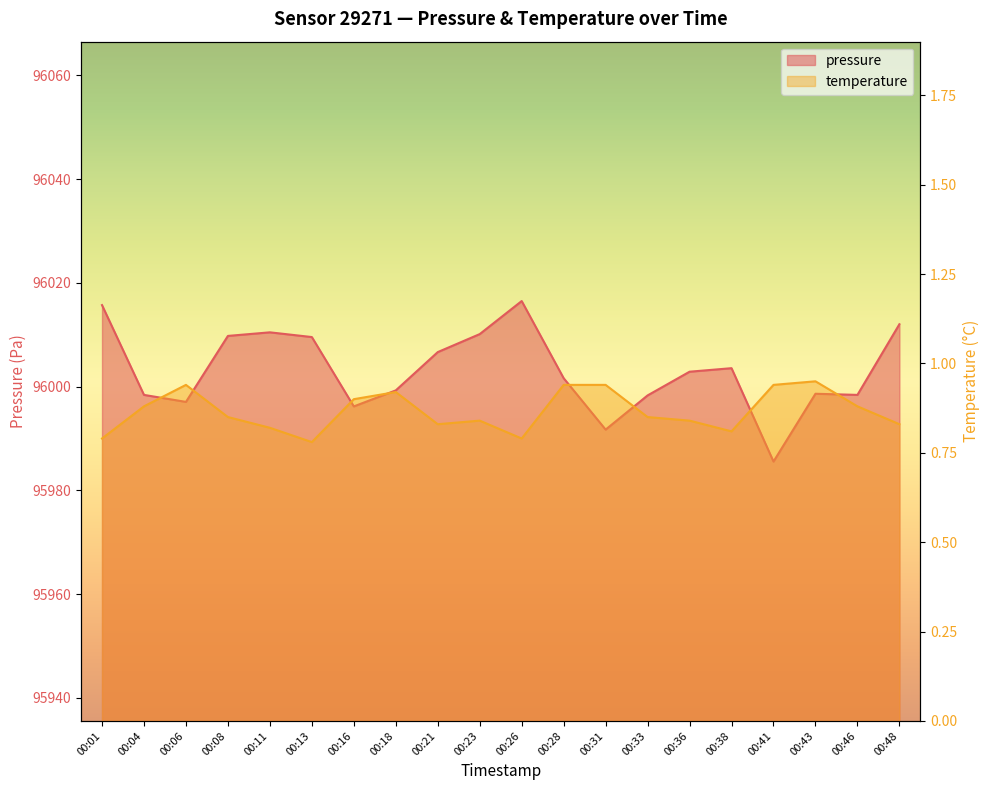

What is the difference between the second highest and second lowest values in the pressure series?

24.0